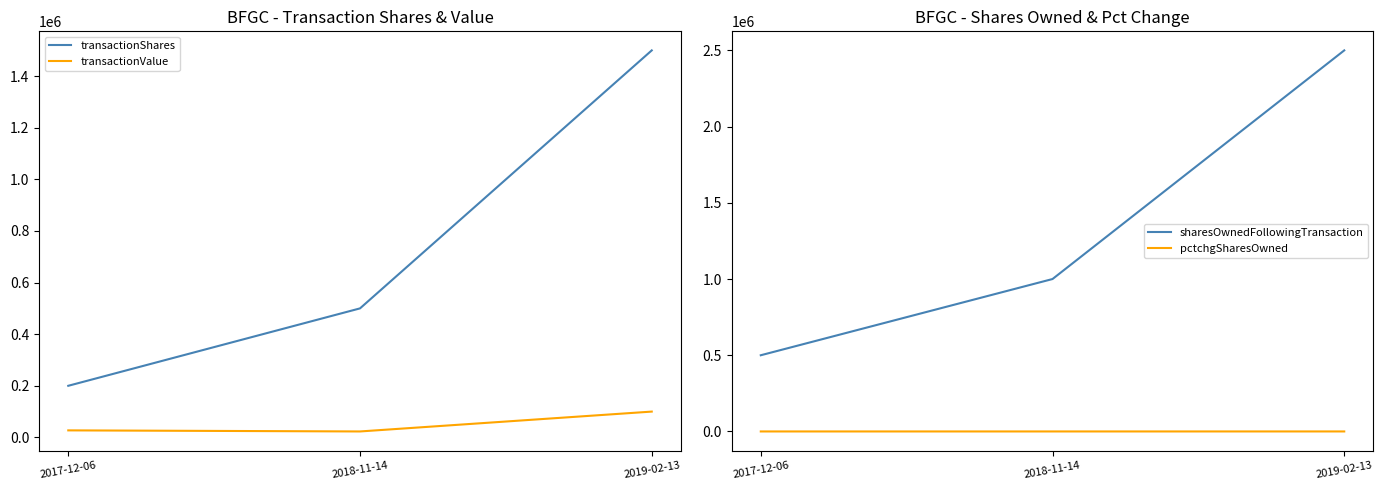

How many lines are shown in the chart?

4